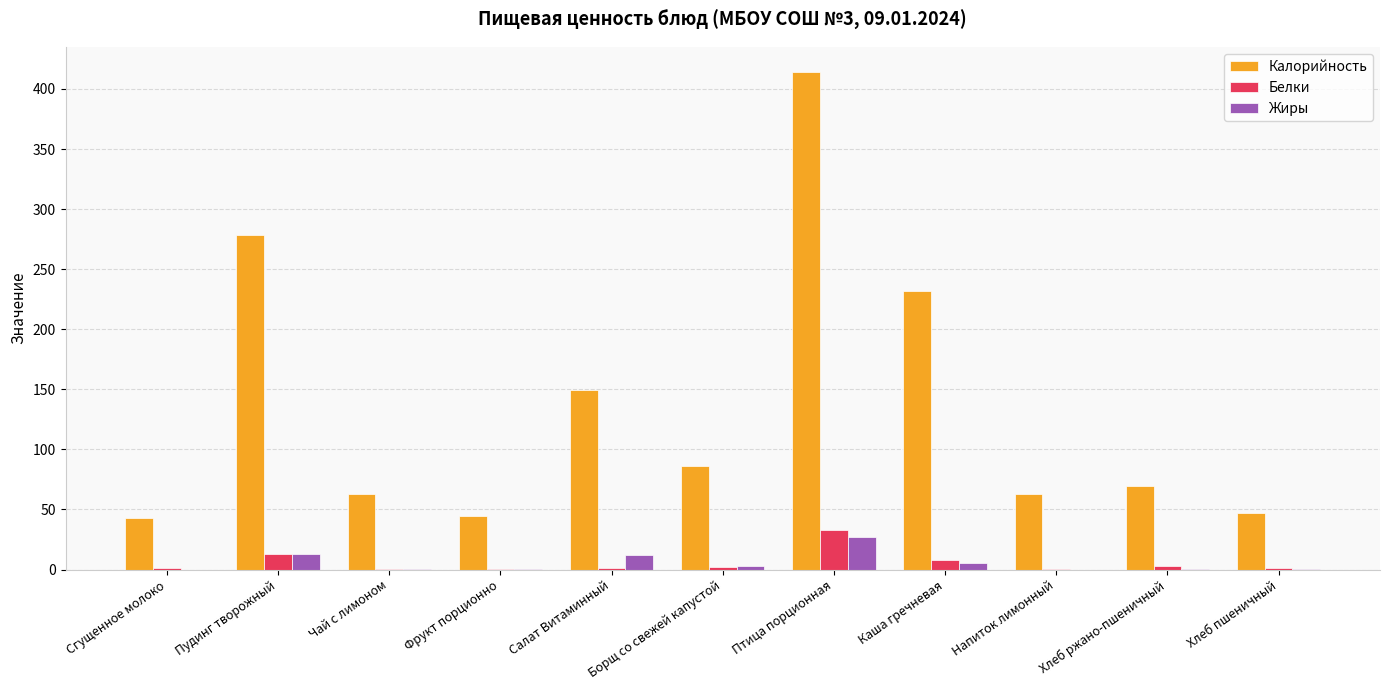

Where does the Калорийность series first go above 69?

Пудинг творожный